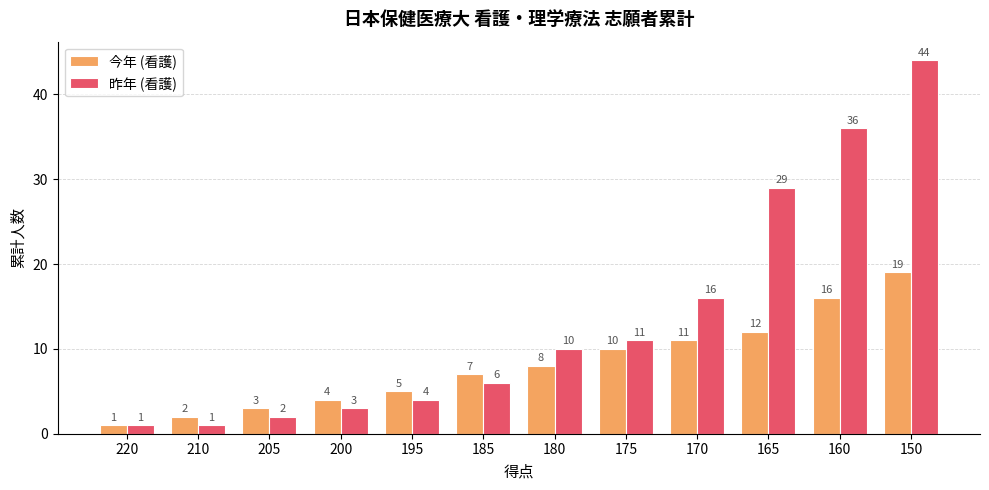

How many categories are shown in the chart?

12